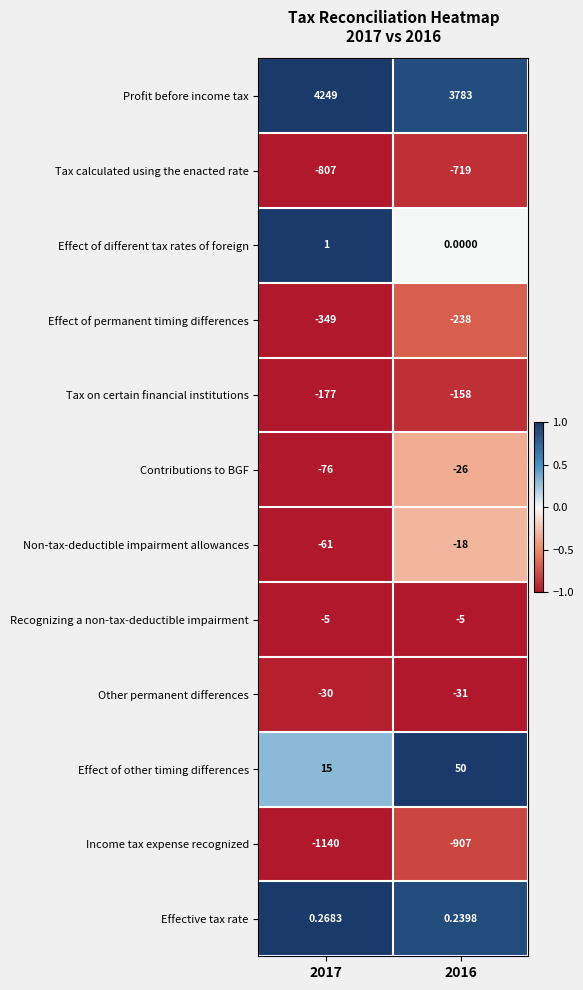

At 2017, list the series in order from largest to smallest.

Profit before income tax, Effect of other timing differences, Effect of different tax rates of foreign, Effective tax rate, Recognizing a non-tax-deductible impairment, Other permanent differences, Non-tax-deductible impairment allowances, Contributions to BGF, Tax on certain financial institutions, Effect of permanent timing differences, Tax calculated using the enacted rate, Income tax expense recognized